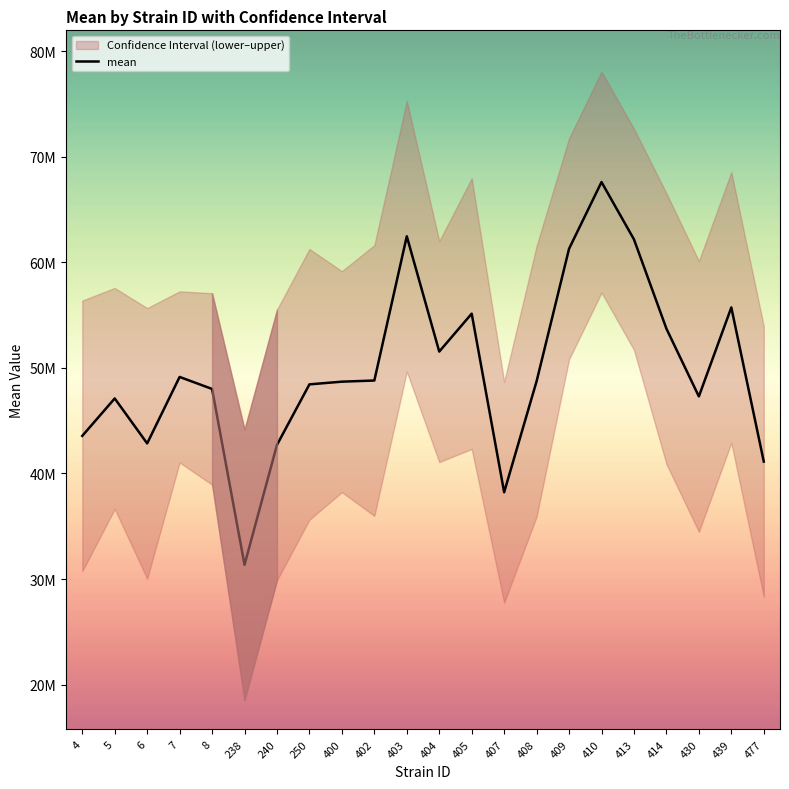

What is the difference between the second highest and second lowest values?

24246371.3